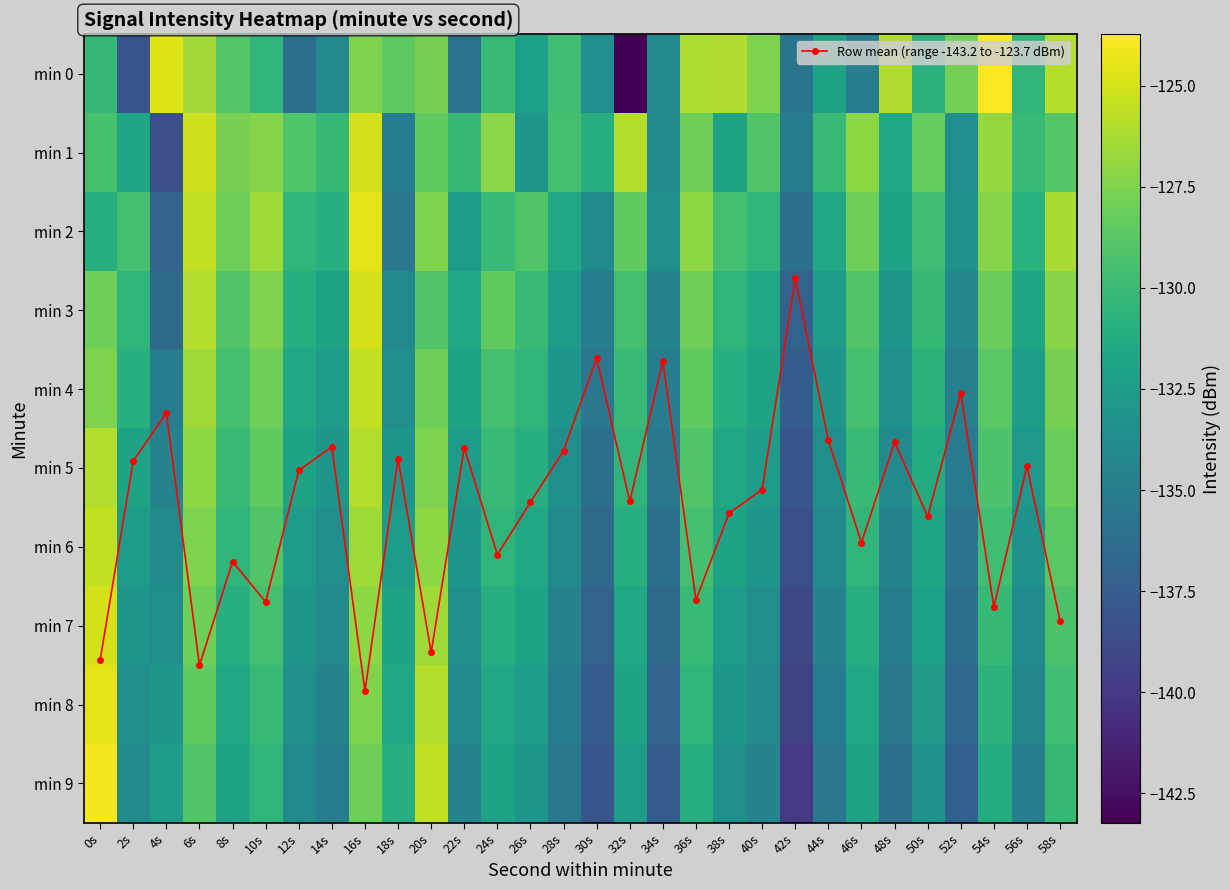

List the labels in order of Row mean (range -143.2 to -123.7 dBm) value, largest first.

16s, 6s, 0s, 20s, 58s, 54s, 10s, 36s, 8s, 24s, 46s, 50s, 38s, 26s, 32s, 40s, 12s, 56s, 2s, 18s, 28s, 22s, 14s, 48s, 44s, 4s, 52s, 34s, 30s, 42s